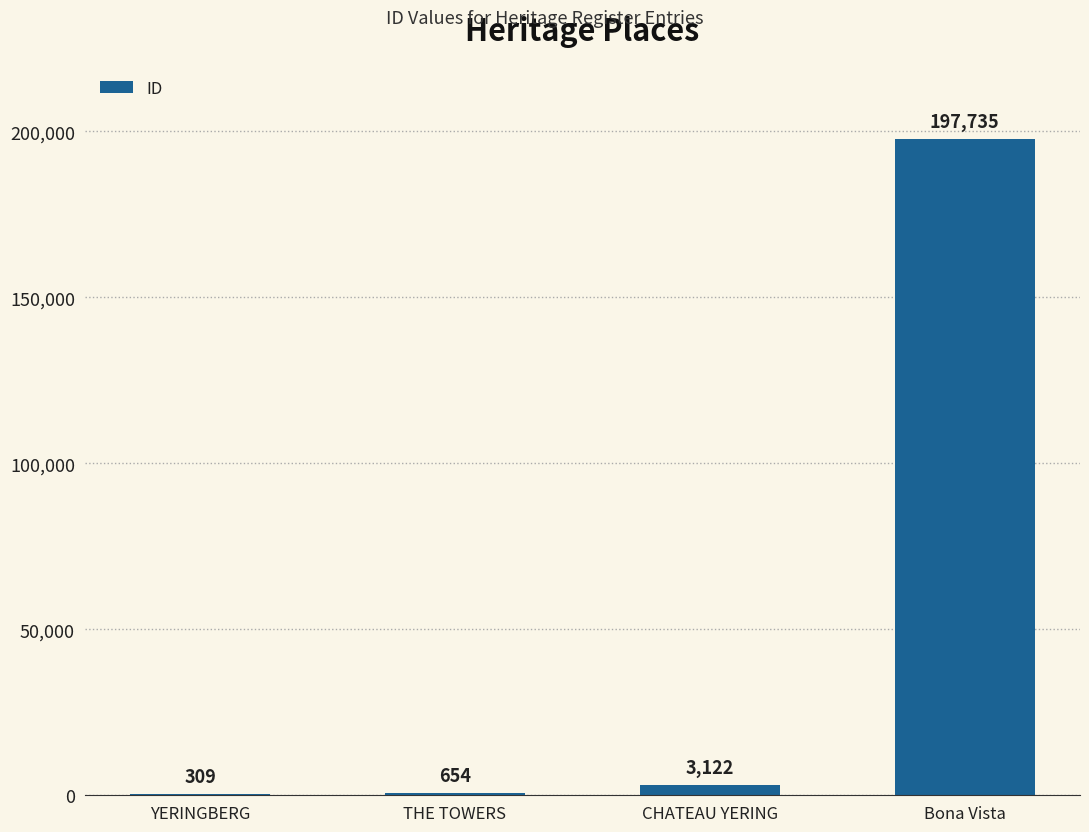

Which category has the highest value across all series?

Bona Vista